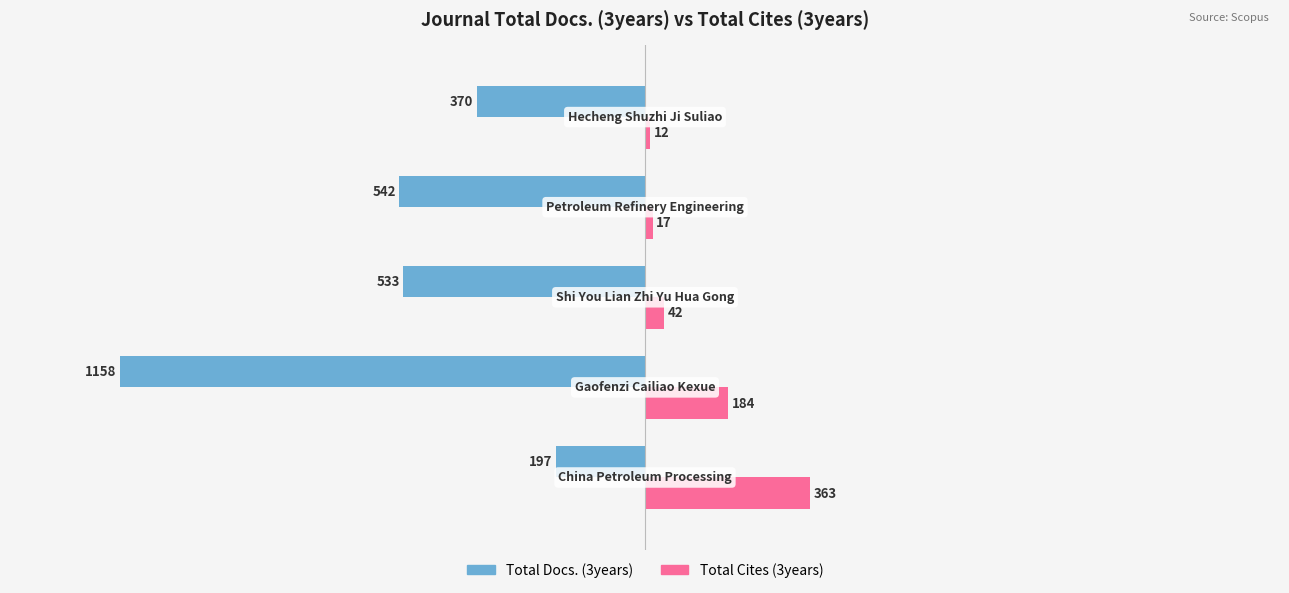

What is the difference between the second highest and second lowest values in the Total Docs. (3years) series?

172